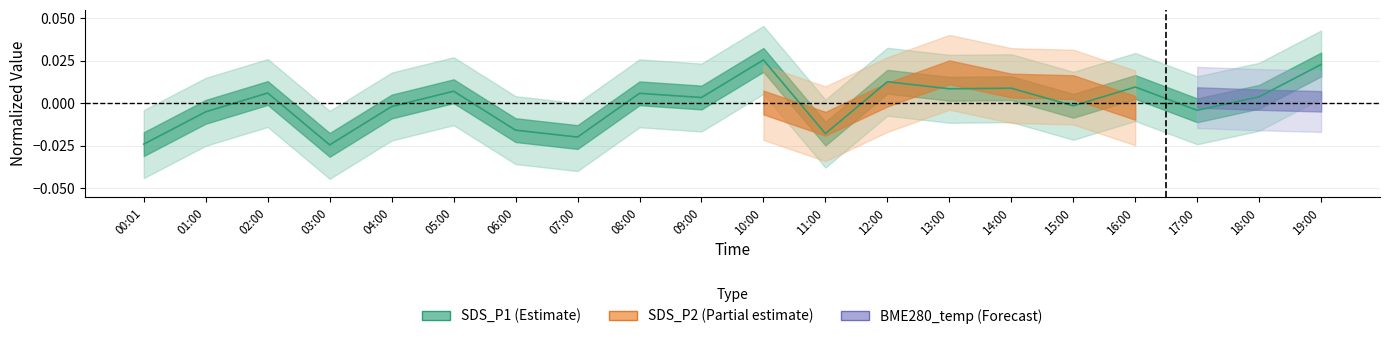

The chart shows a value of -0.0 at 17:00. True or false?

True